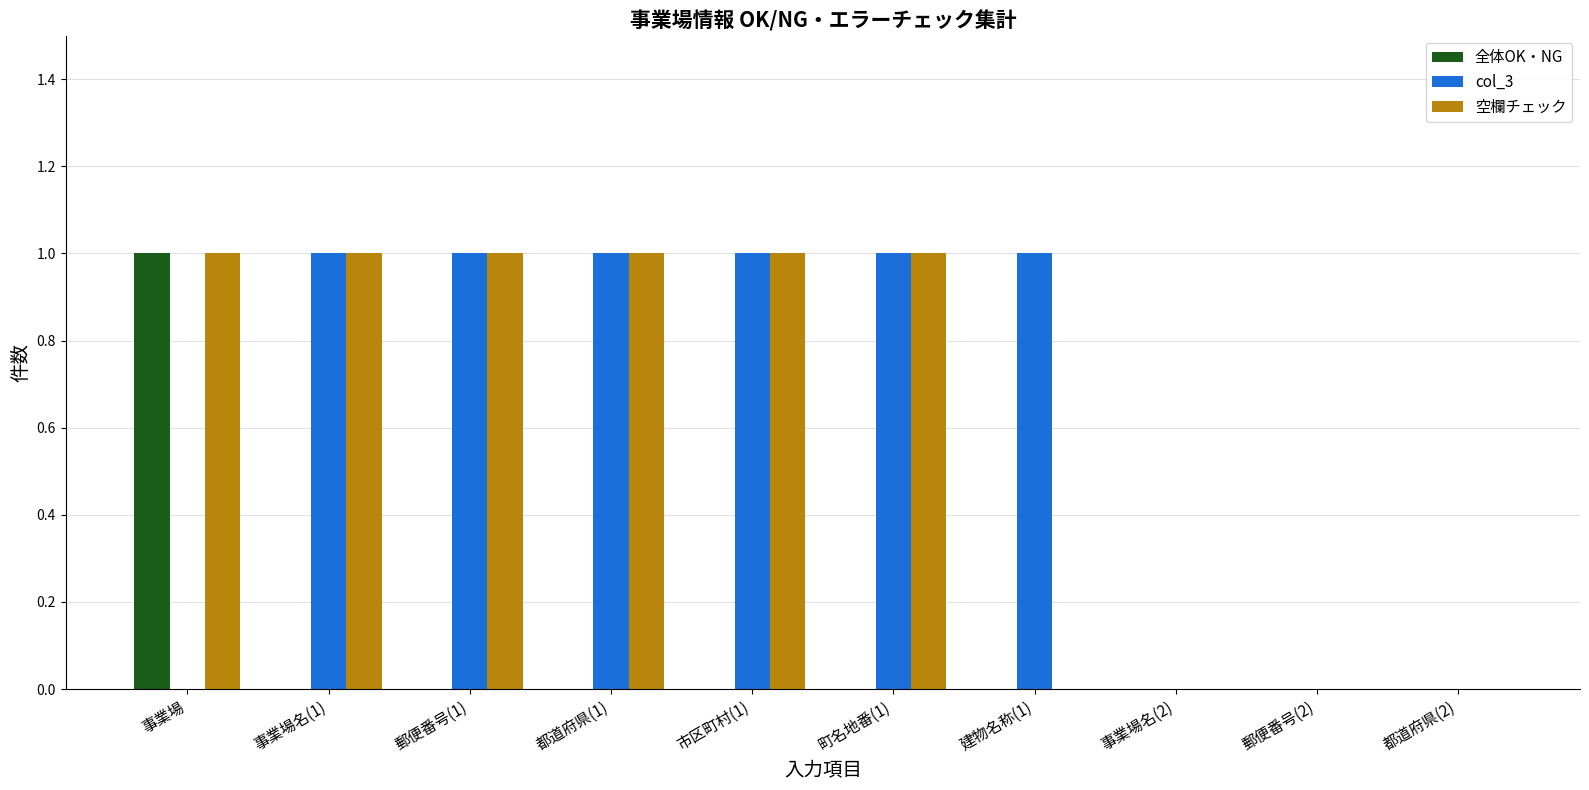

Reading left to right, what are all the values shown in this chart?

全体OK・NG: 1	0	0	0	0	0	0	0	0	0
col_3: 0	1	1	1	1	1	1	0	0	0
空欄チェック: 1	1	1	1	1	1	0	0	0	0